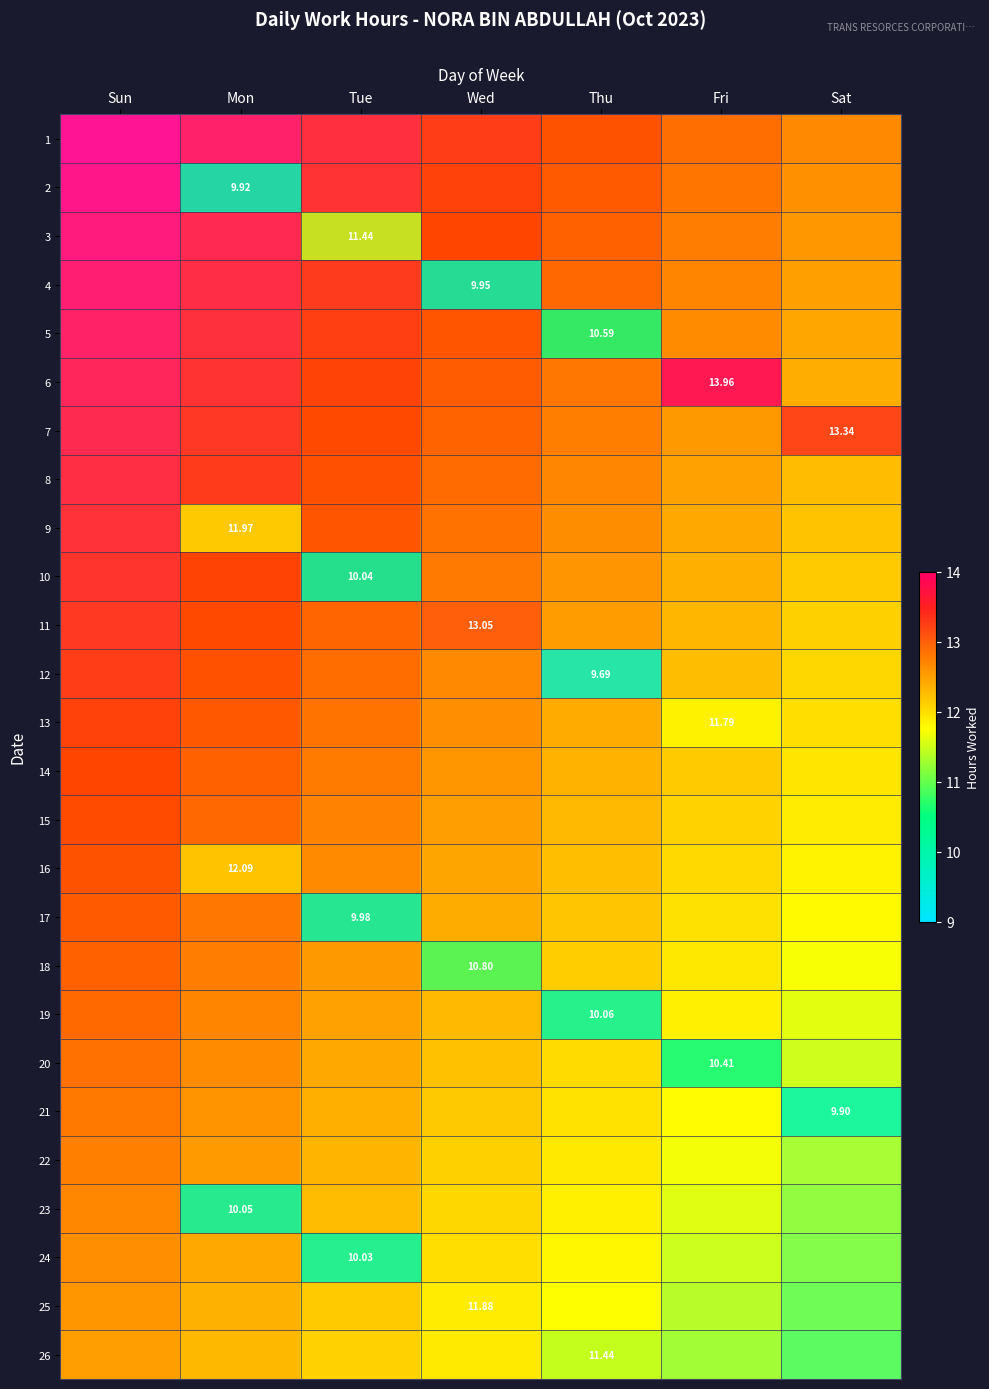

List the series in order of their peak value, lowest first.

1, 8, 14, 15, 22, 12, 21, 2, 4, 17, 24, 10, 23, 19, 20, 5, 18, 3, 26, 13, 25, 9, 16, 11, 7, 6